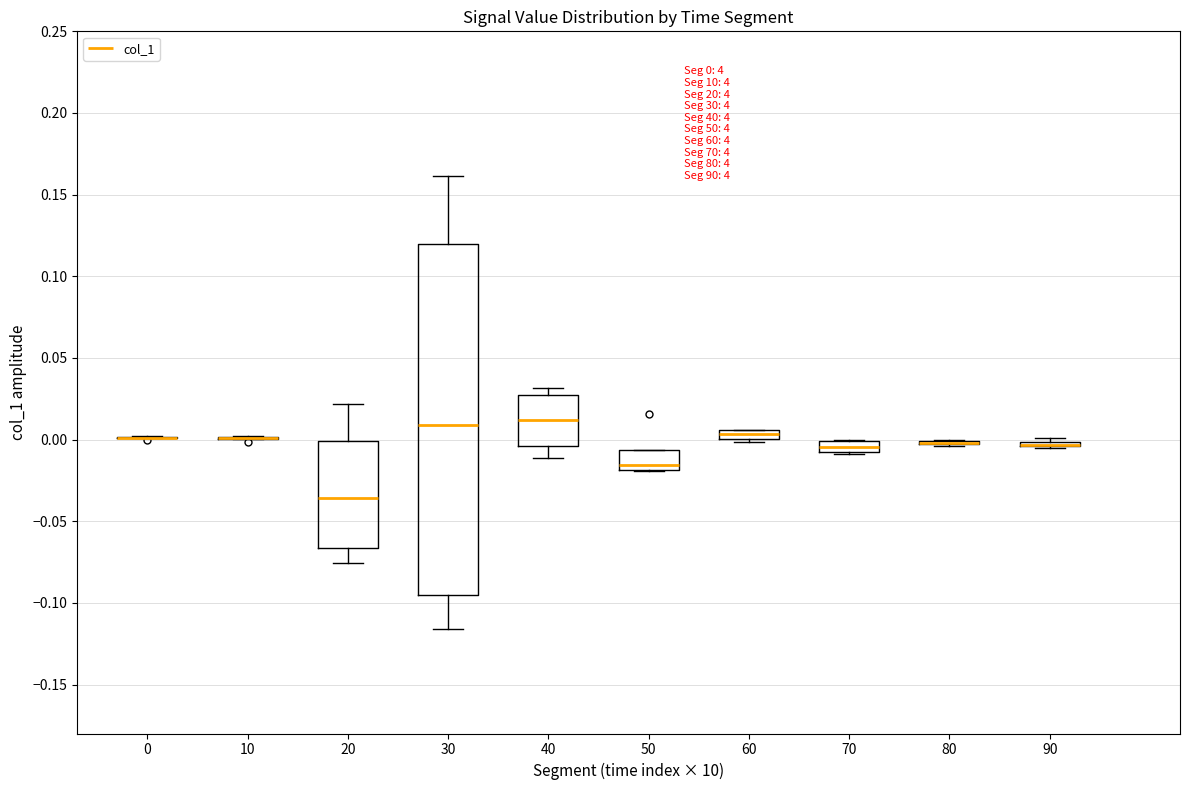

Which box is the tallest, from its lower edge to its upper edge?

30